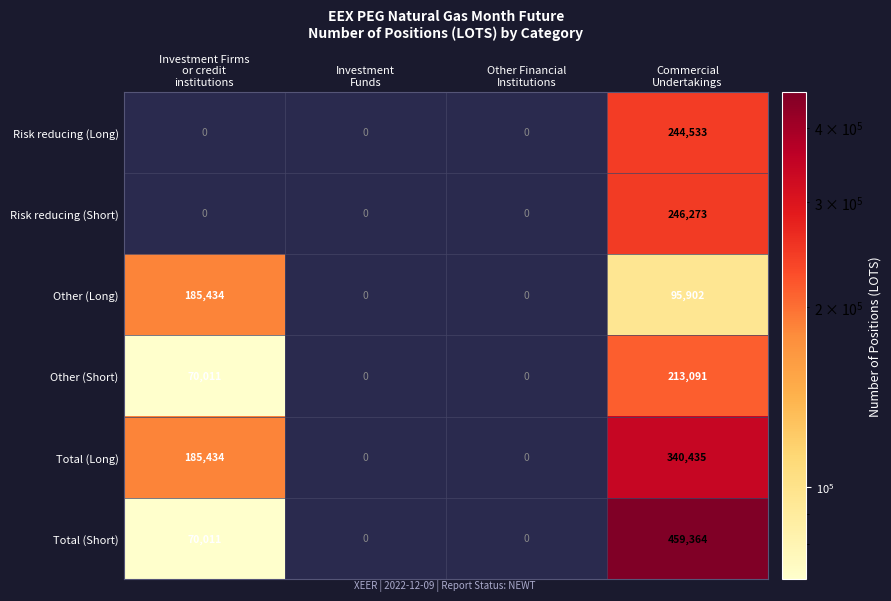

Which series has the widest spread of values?

Total (Short)